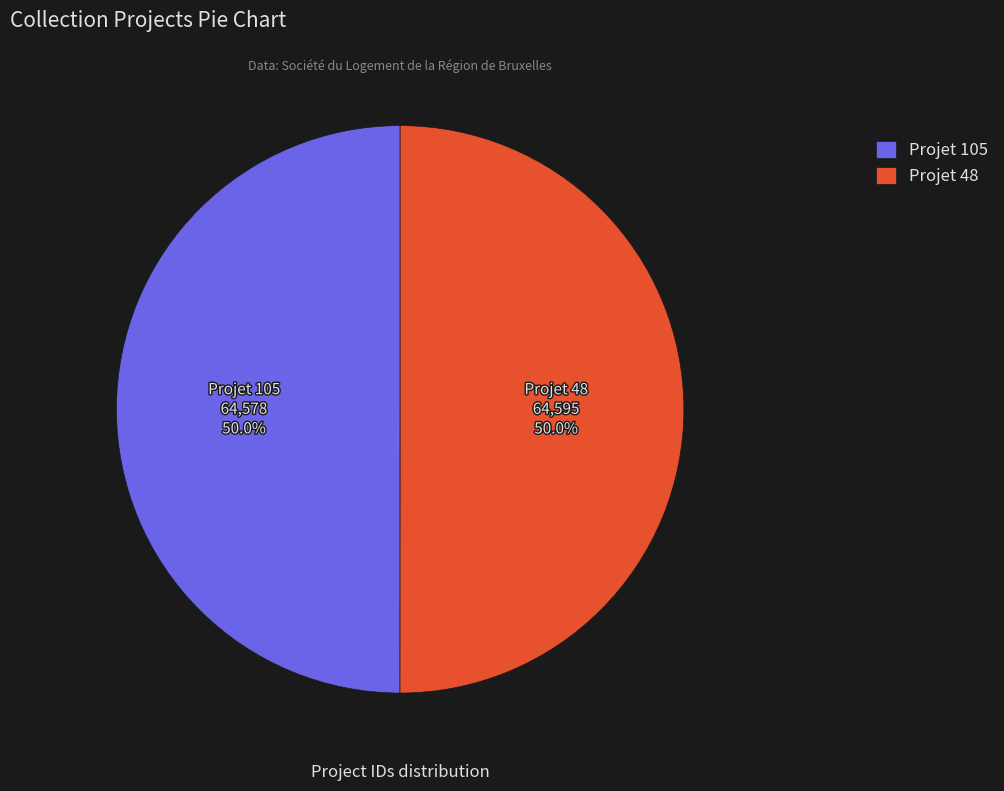

To the nearest percent, what is the average slice percentage?

50%